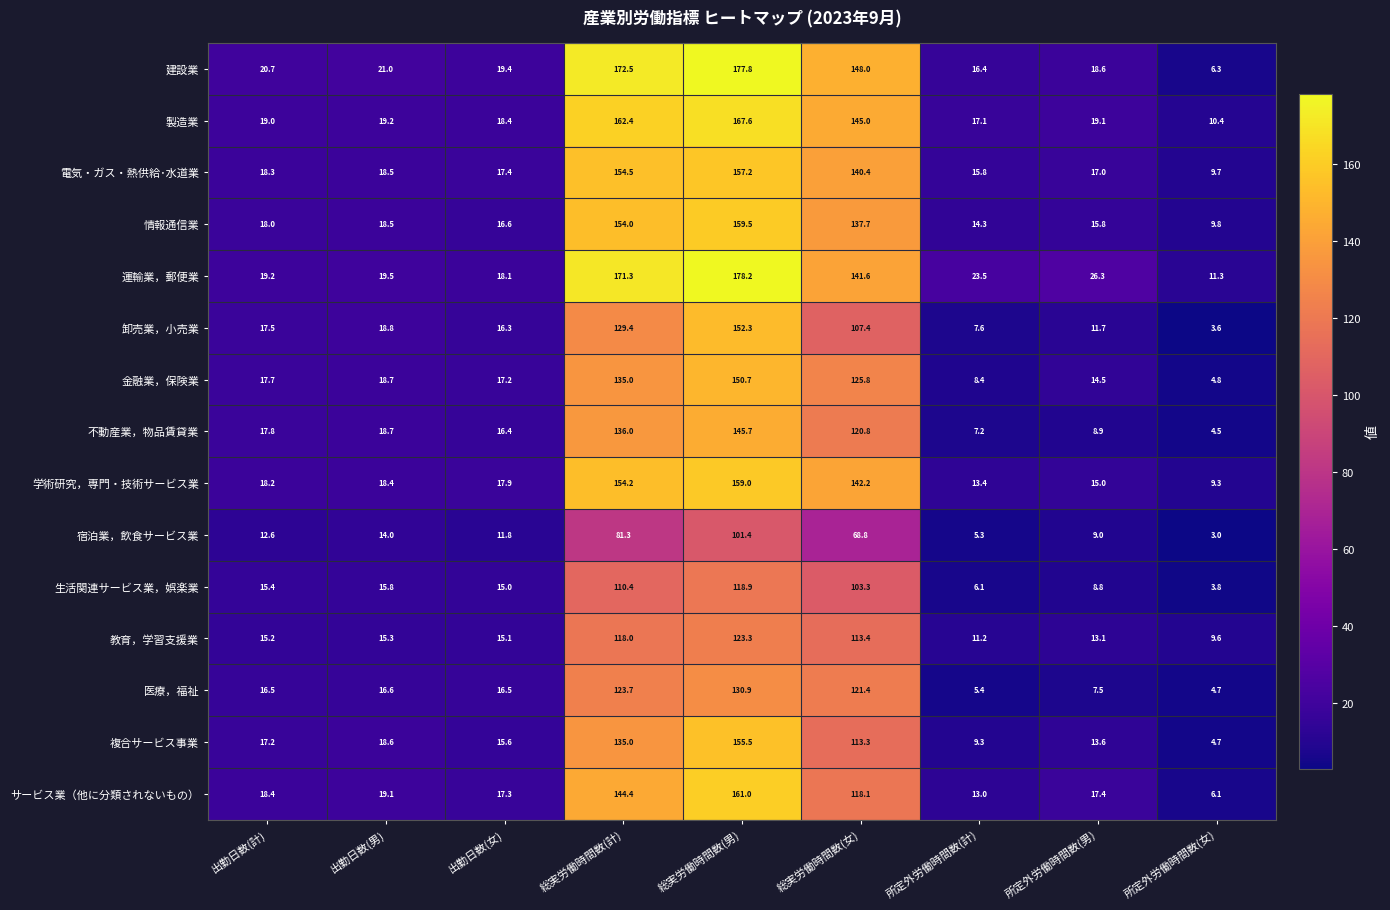

What is the minimum value shown in the chart?

3.0